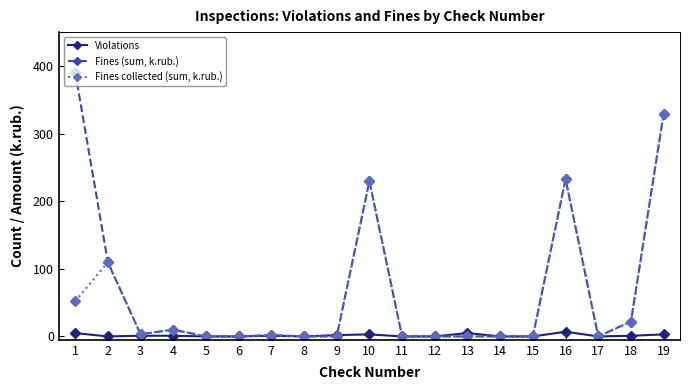

Is it true that Fines (sum, k.rub.) equals 0.0 at 6?

True